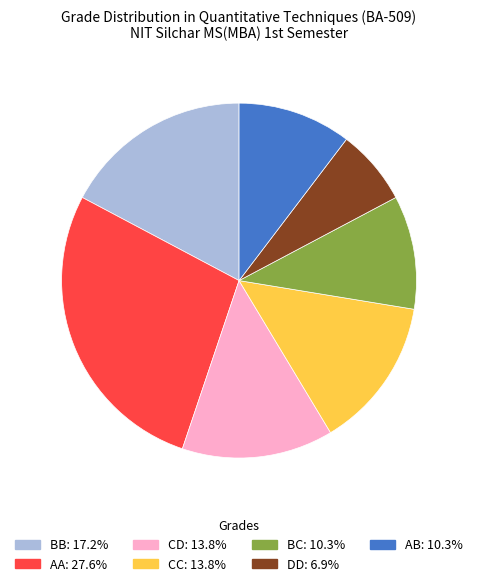

Does any single category account for the majority?

No